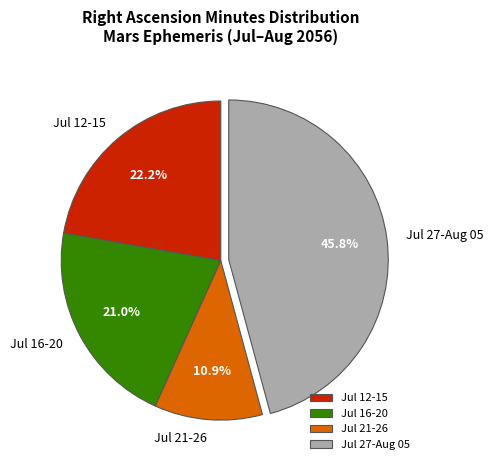

How much of the chart is everything except Jul 16-20?

79.0%